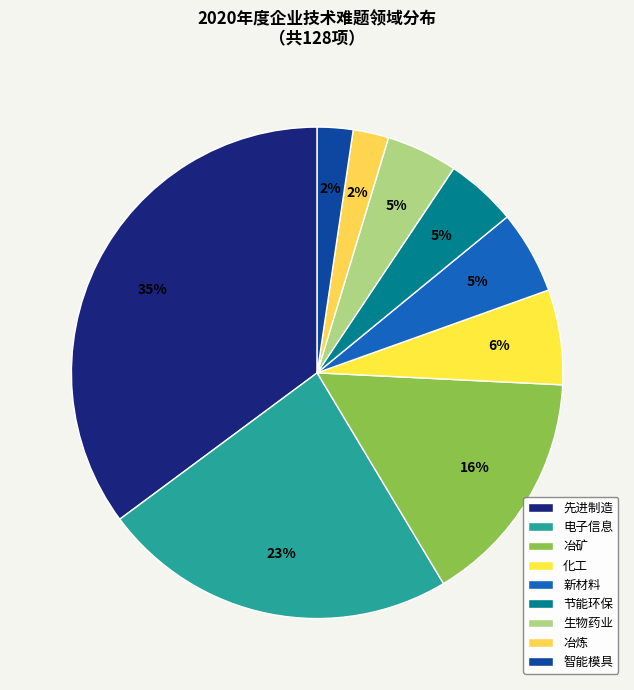

To the nearest percent, what percentage of the pie is 电子信息?

23%